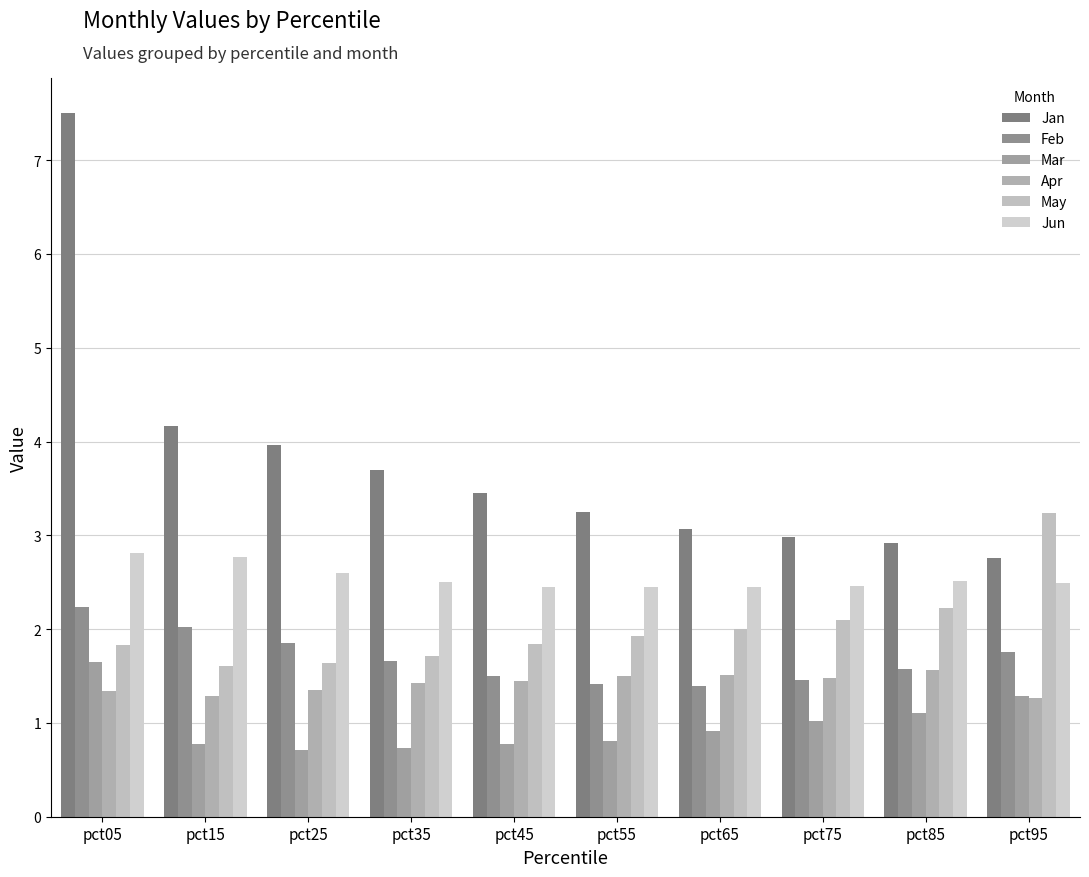

Which series has the largest total across all categories?

Jan